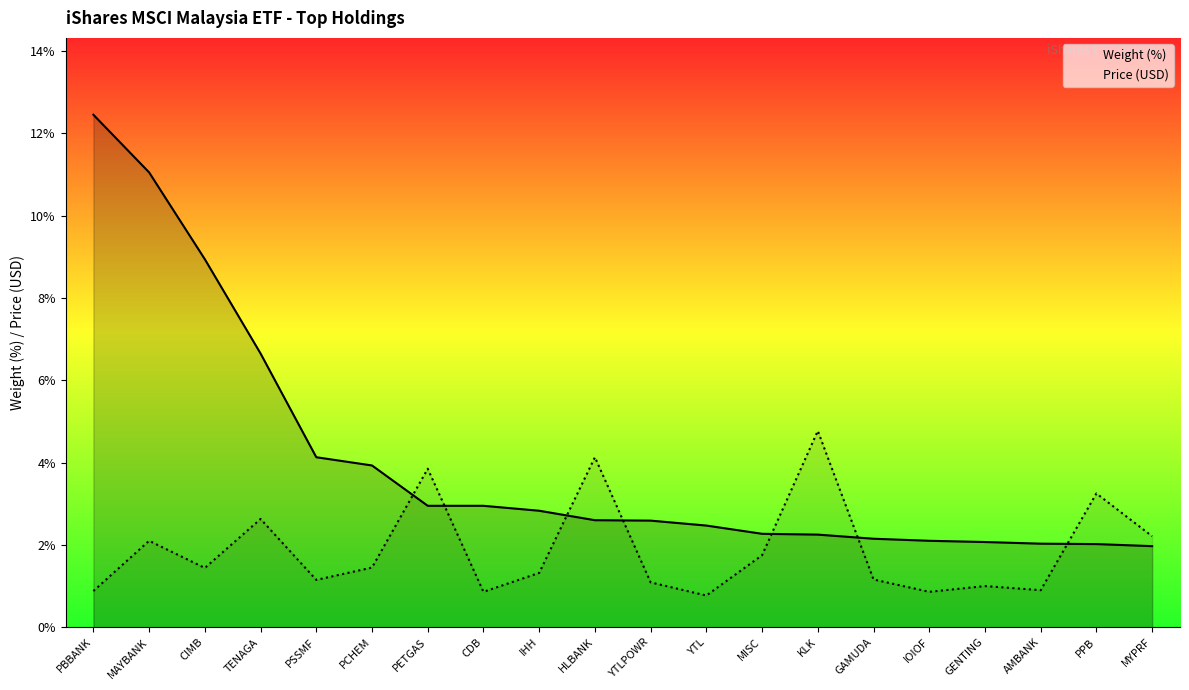

At how many categories does at least one series exceed 11?

2